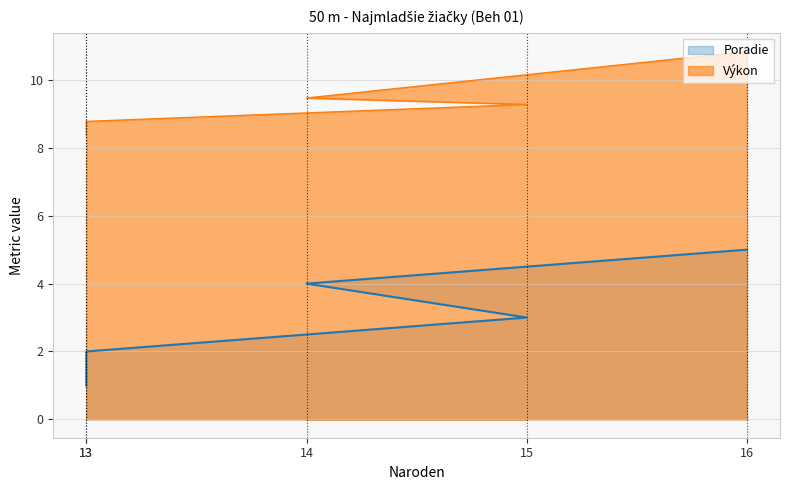

Does the chart have visible grid lines?

Yes